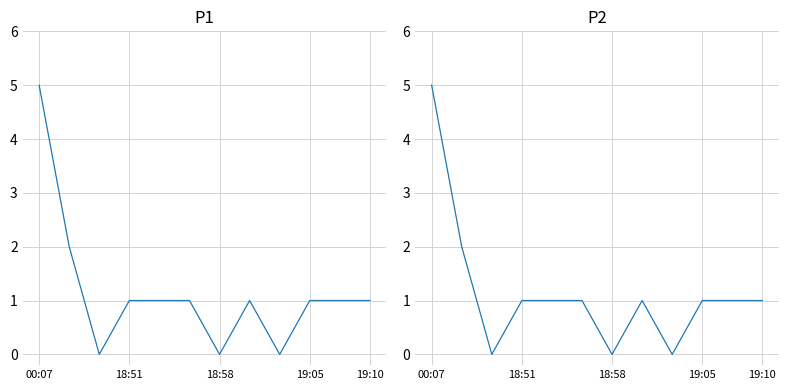

True or false: P2 and P1 intersect in this chart.

False